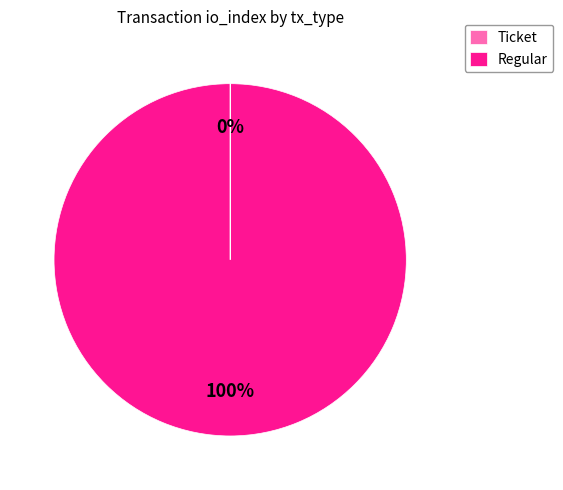

To the nearest percent, what is the difference between the largest and smallest slice percentages?

100%